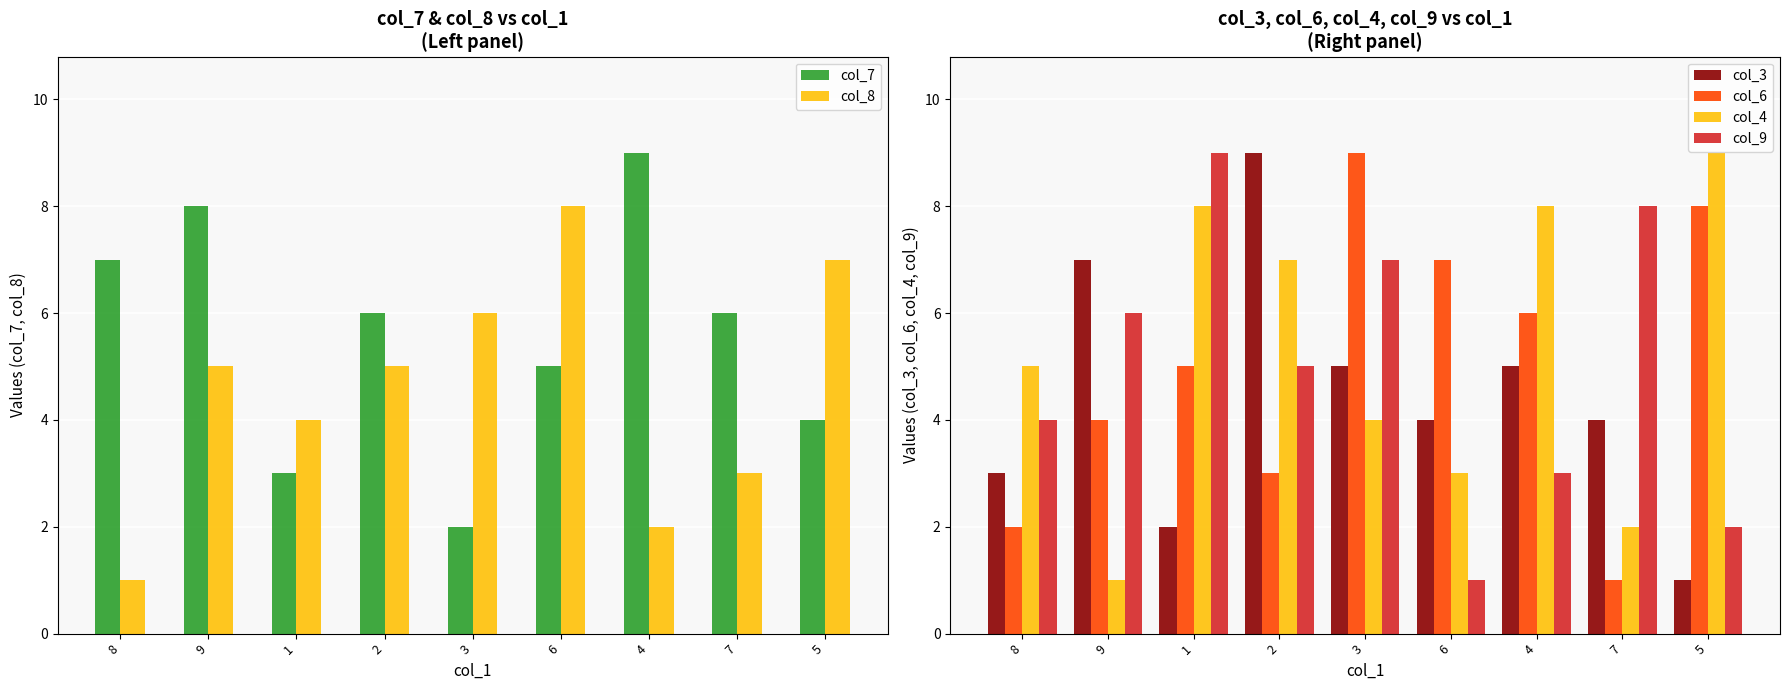

What is the difference between the maximum and minimum values in the col_3 series?

8